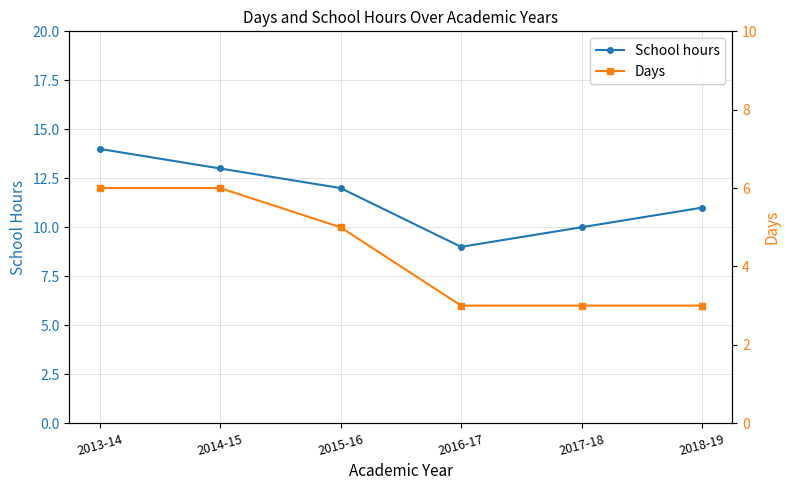

What are all the series names shown in the legend?

School hours, Days